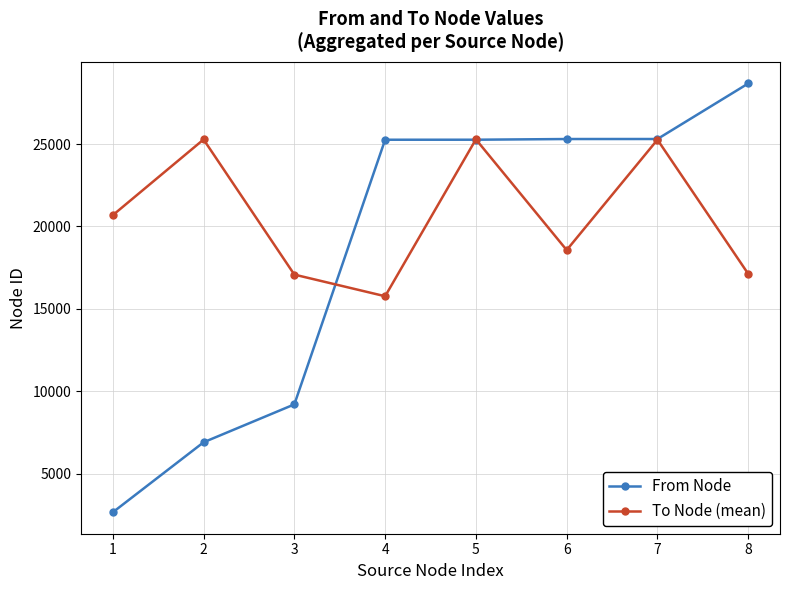

Rank the series at 3 from lowest to highest value.

From Node, To Node (mean)